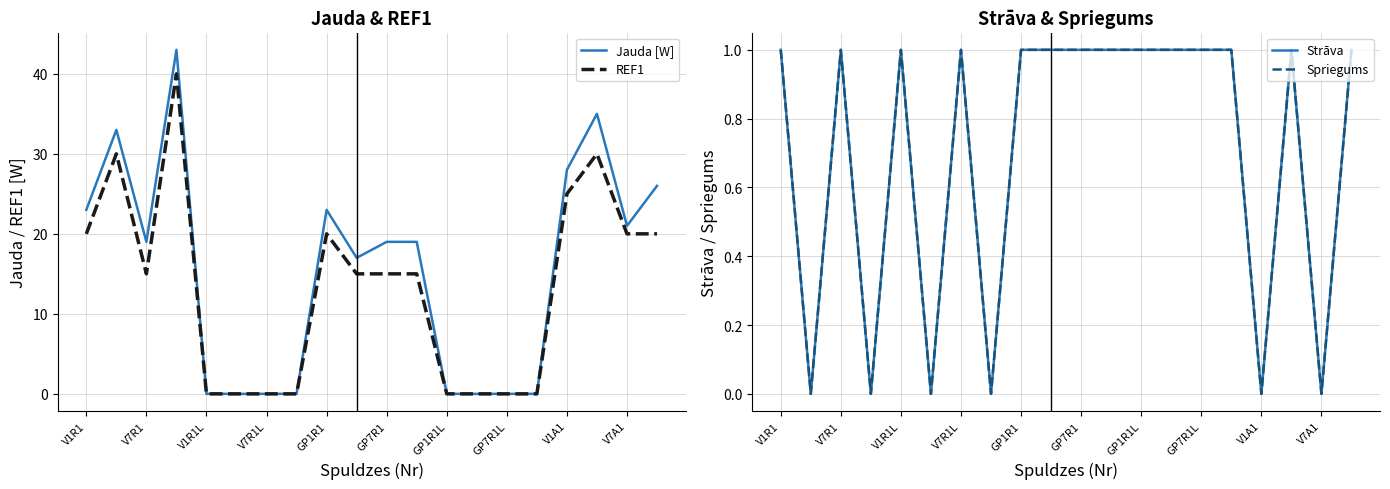

True or false: Strāva has a value of 1 at 17.

False